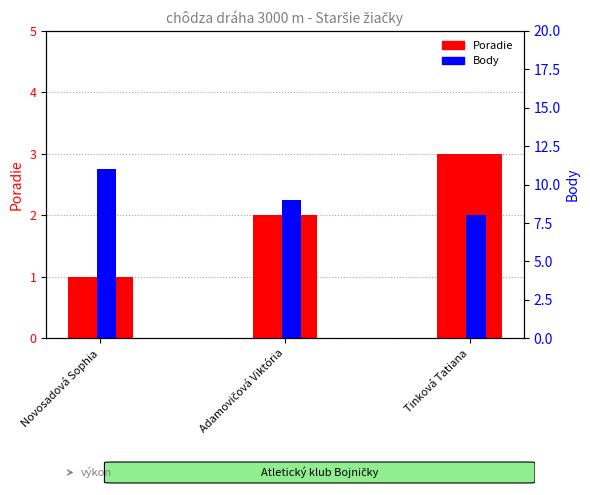

Does the chart contain stacked bars?

No